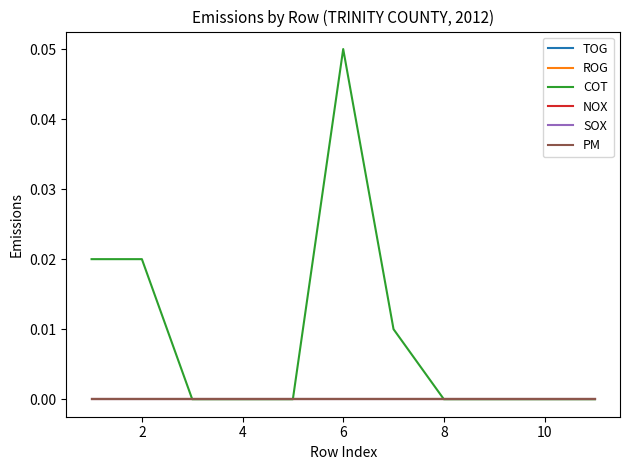

Reading left to right, what are all the values shown in this chart?

TOG: 0.0	0.0	0.0	0.0	0.0	0.0	0.0	0.0	0.0	0.0	0.0
ROG: 0.0	0.0	0.0	0.0	0.0	0.0	0.0	0.0	0.0	0.0	0.0
COT: 0.0	0.0	0.0	0.0	0.0	0.1	0.0	0.0	0.0	0.0	0.0
NOX: 0.0	0.0	0.0	0.0	0.0	0.0	0.0	0.0	0.0	0.0	0.0
SOX: 0.0	0.0	0.0	0.0	0.0	0.0	0.0	0.0	0.0	0.0	0.0
PM: 0.0	0.0	0.0	0.0	0.0	0.0	0.0	0.0	0.0	0.0	0.0